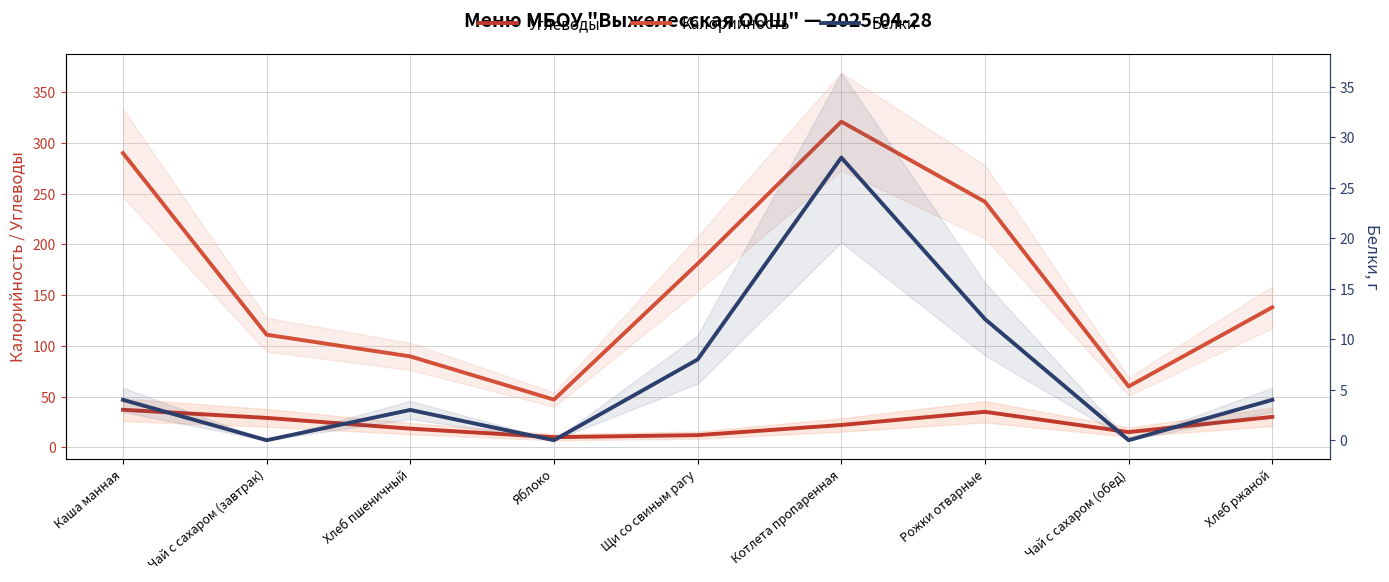

Reading left to right, list all the values displayed in this chart.

Углеводы: 37.0	29.0	18.4	10.0	12.0	22.0	35.0	15.0	30.0
Калорийность: 290.0	111.0	89.6	47.0	181.0	321.0	242.0	60.0	138.0
Белки: 4.0	0.0	3.0	0.0	8.0	28.0	12.0	0.0	4.0